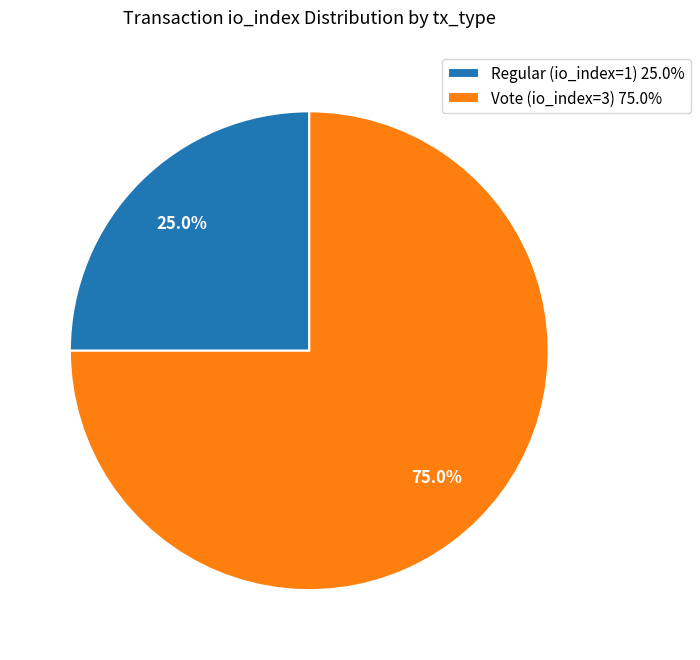

Does Vote (io_index=3) account for over 50% of the chart?

Yes